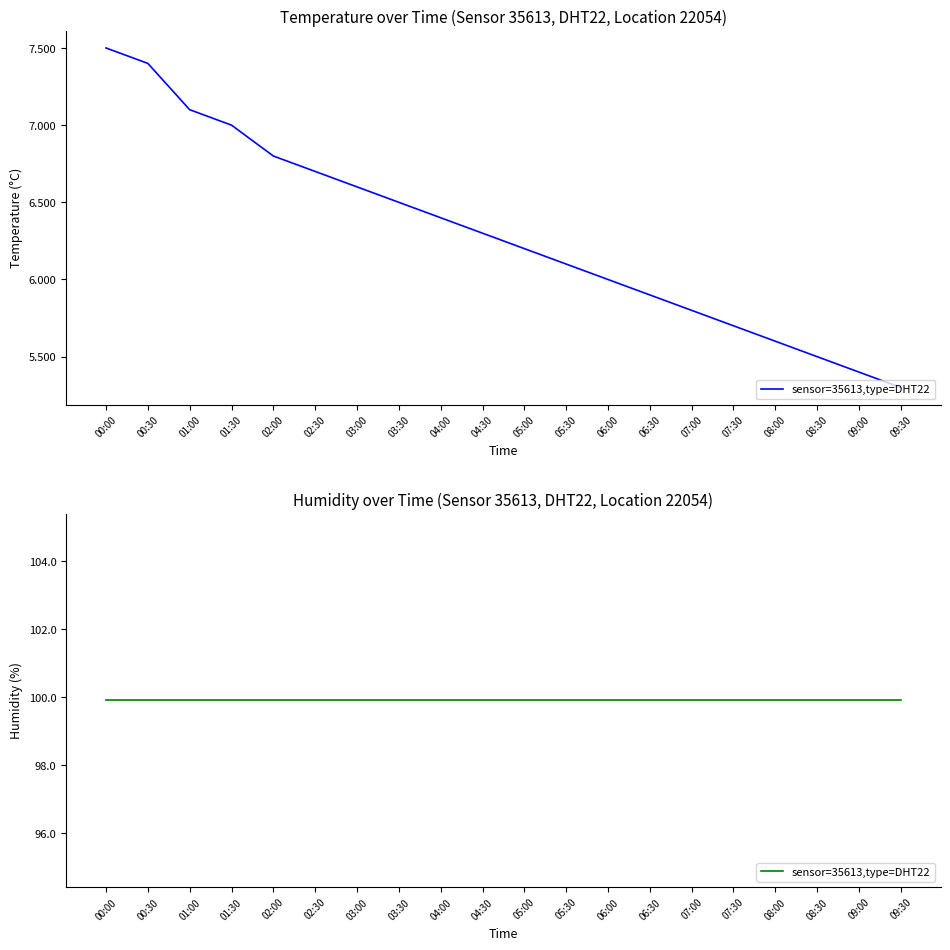

What is the value of the 15th point from the left?

5.8